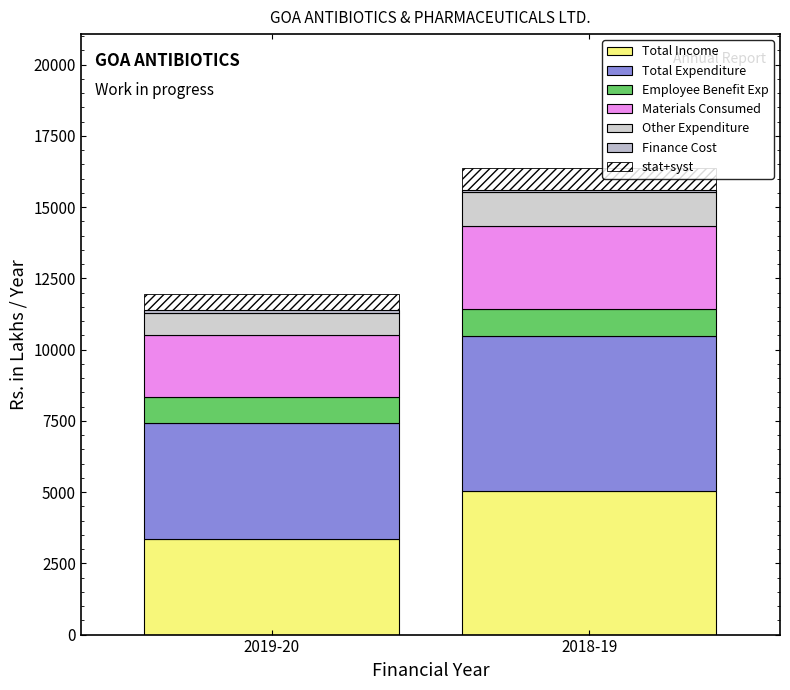

How many bars are there in total?

2